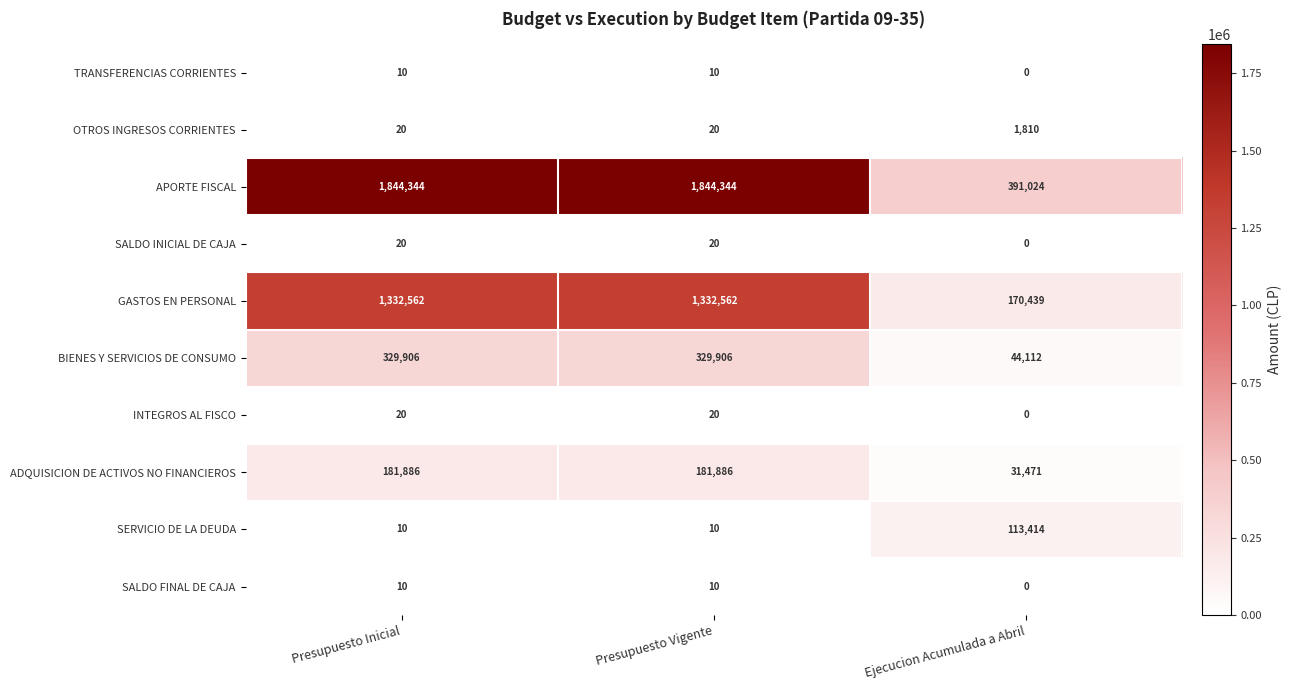

How many data points does each series have?

3